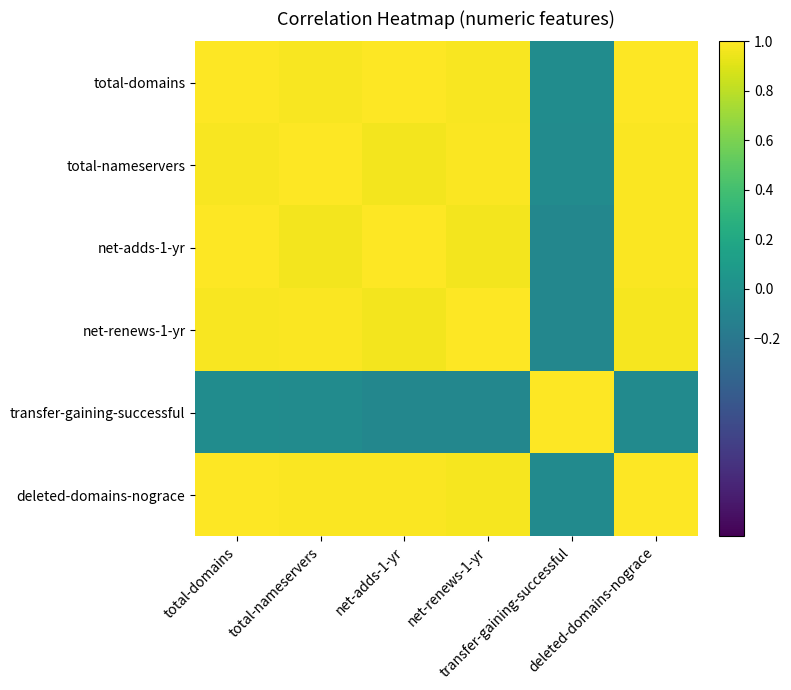

Which category has the highest value across all series?

total-domains